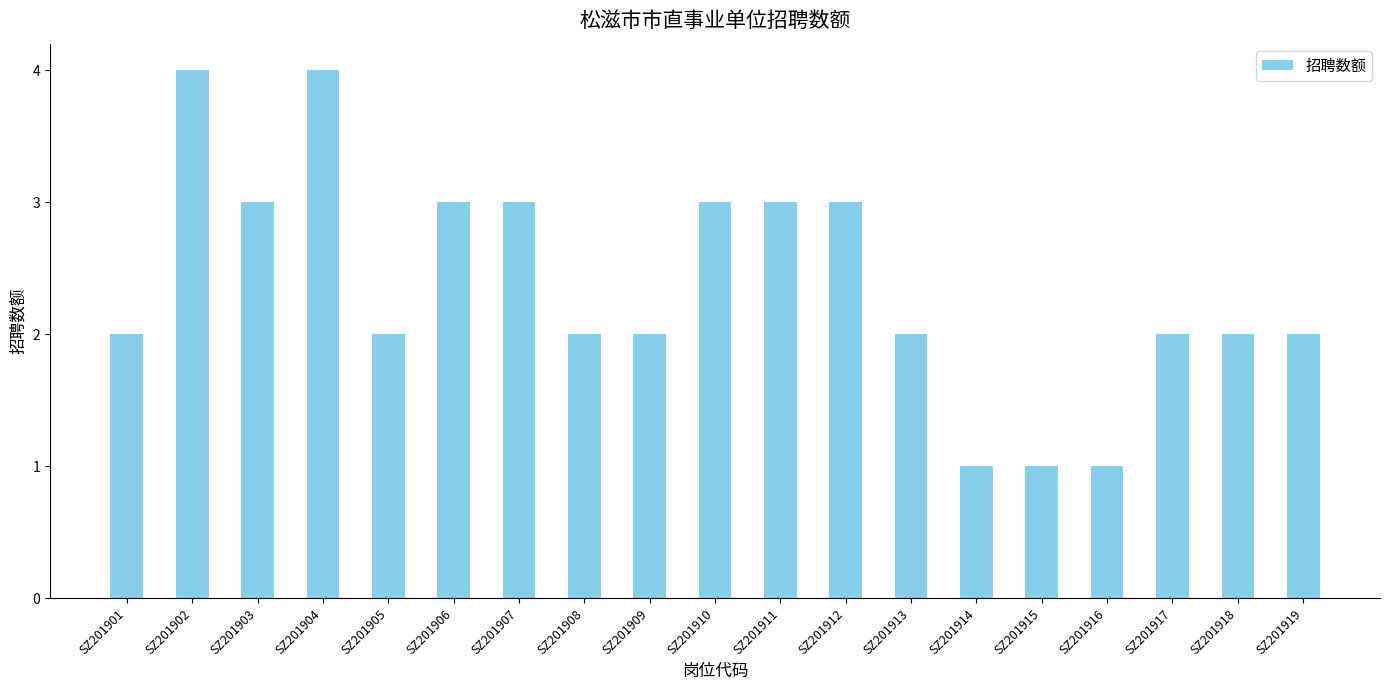

Count the values in the range 2 to 3.

14